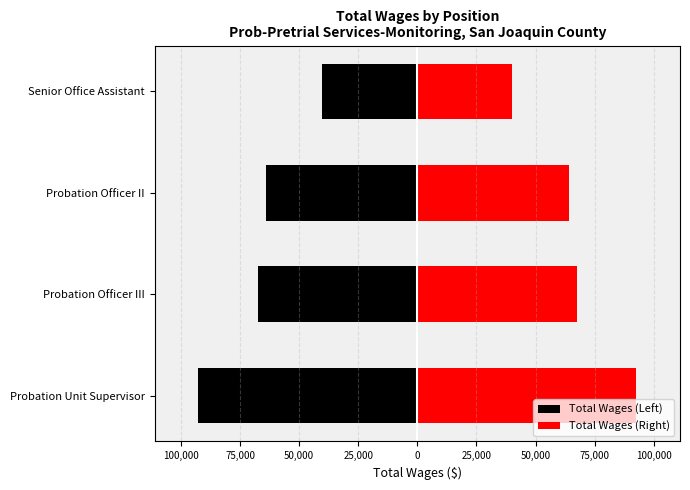

Reading left to right, what are all the values shown in this chart?

Total Wages (Left): -92563	-67483	-63941	-40124
Total Wages (Right): 92563	67483	63941	40124